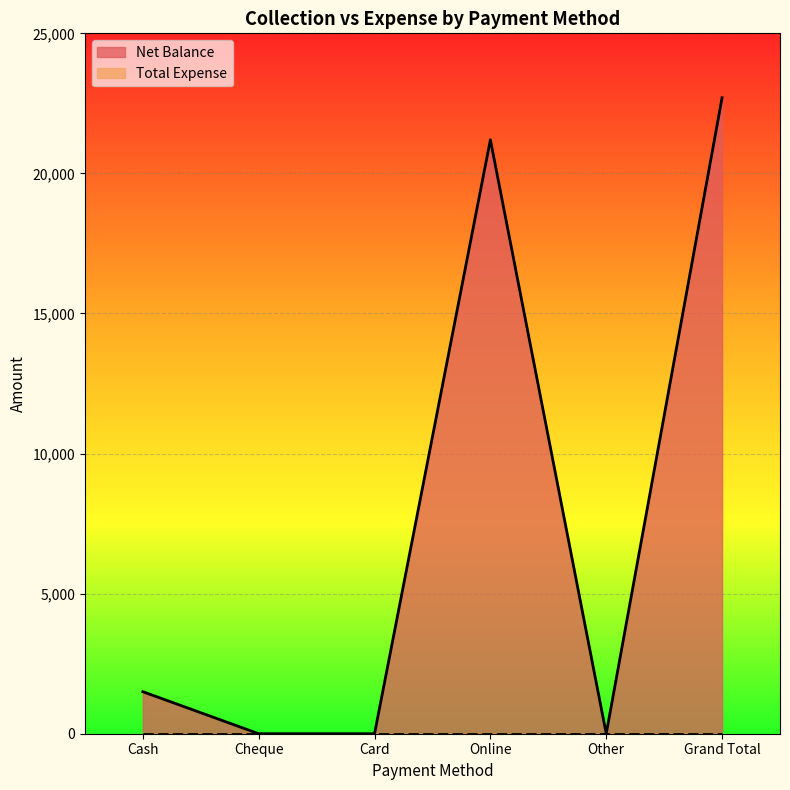

What is the sum of all values?

45400